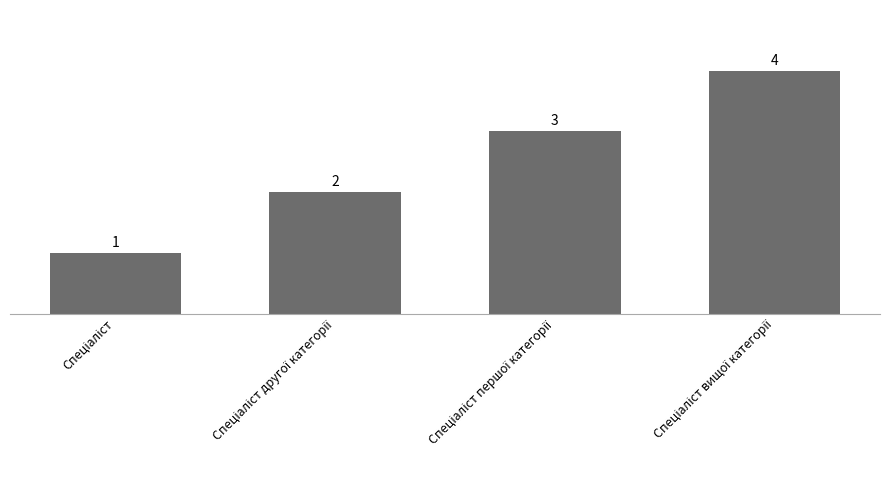

What is the value of the 2nd bar from the left?

2